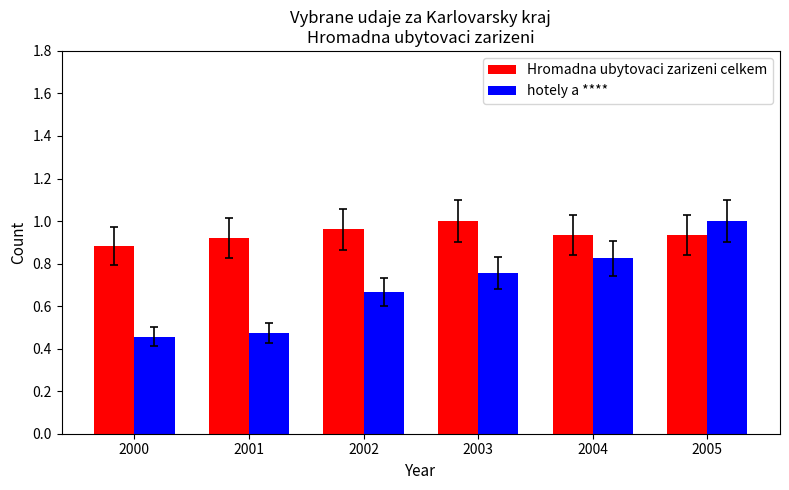

At how many categories does at least one series exceed 0?

6